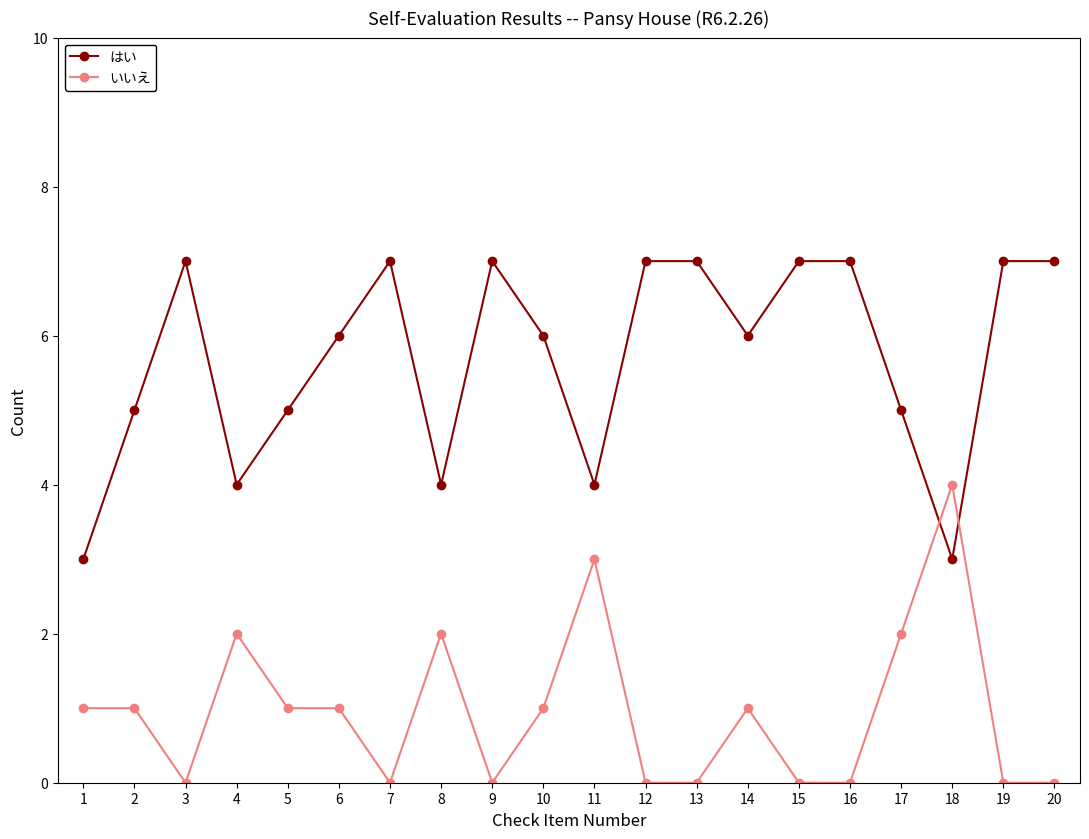

What is the value of the はい point at the 16th from the left?

7